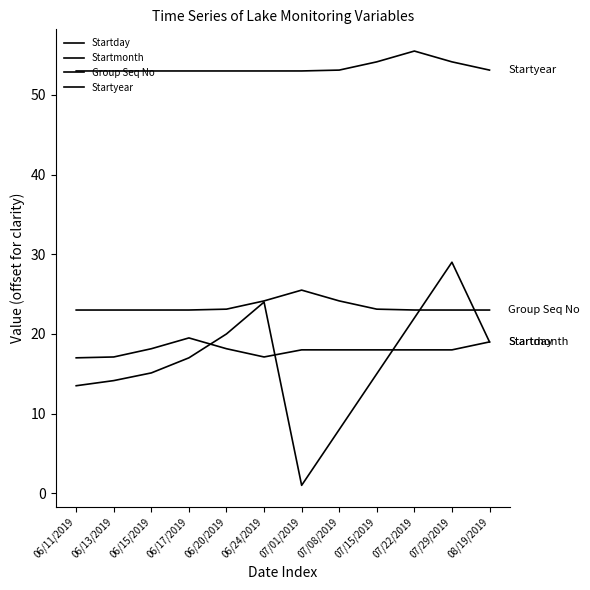

What is the minimum value shown in the chart?

1.0